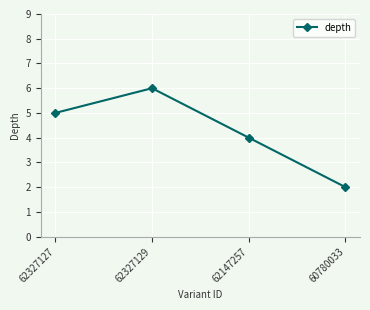

Count the values in the range 4 to 6.

3